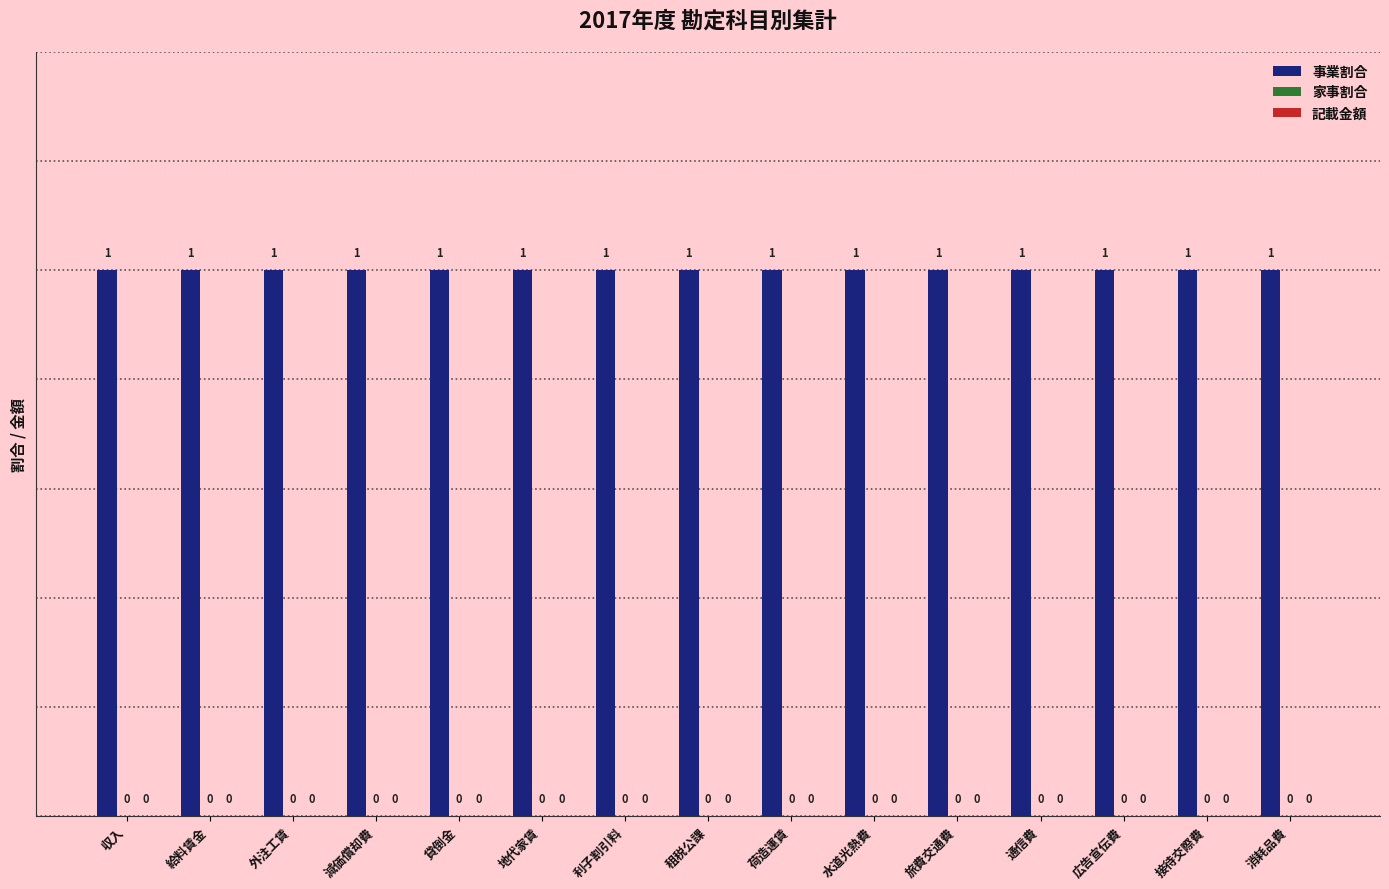

What is the spread (max minus min) of values at 広告宣伝費?

1